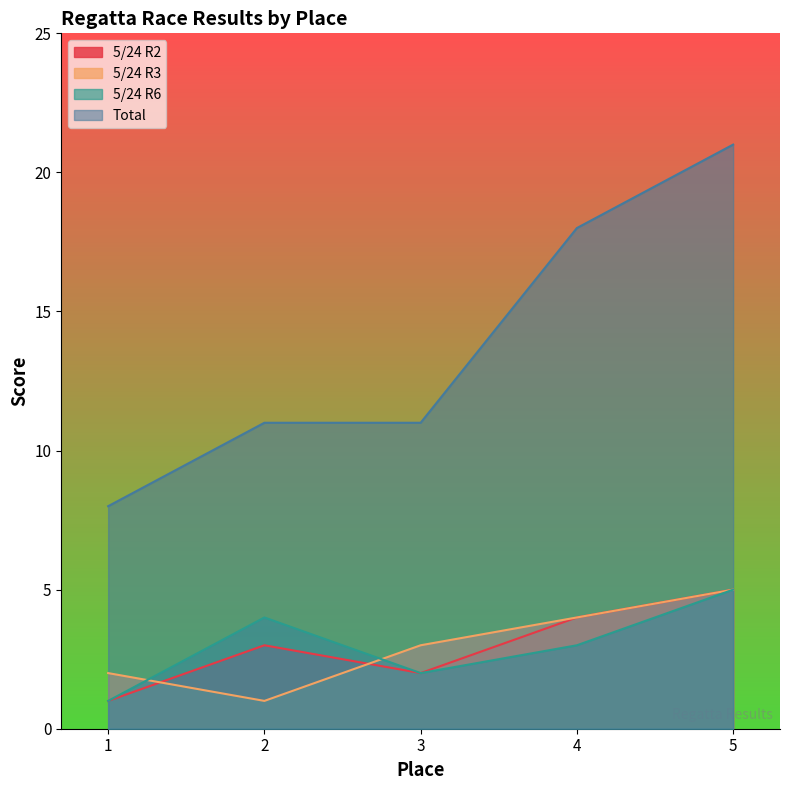

Which label corresponds to the largest value in the chart?

5